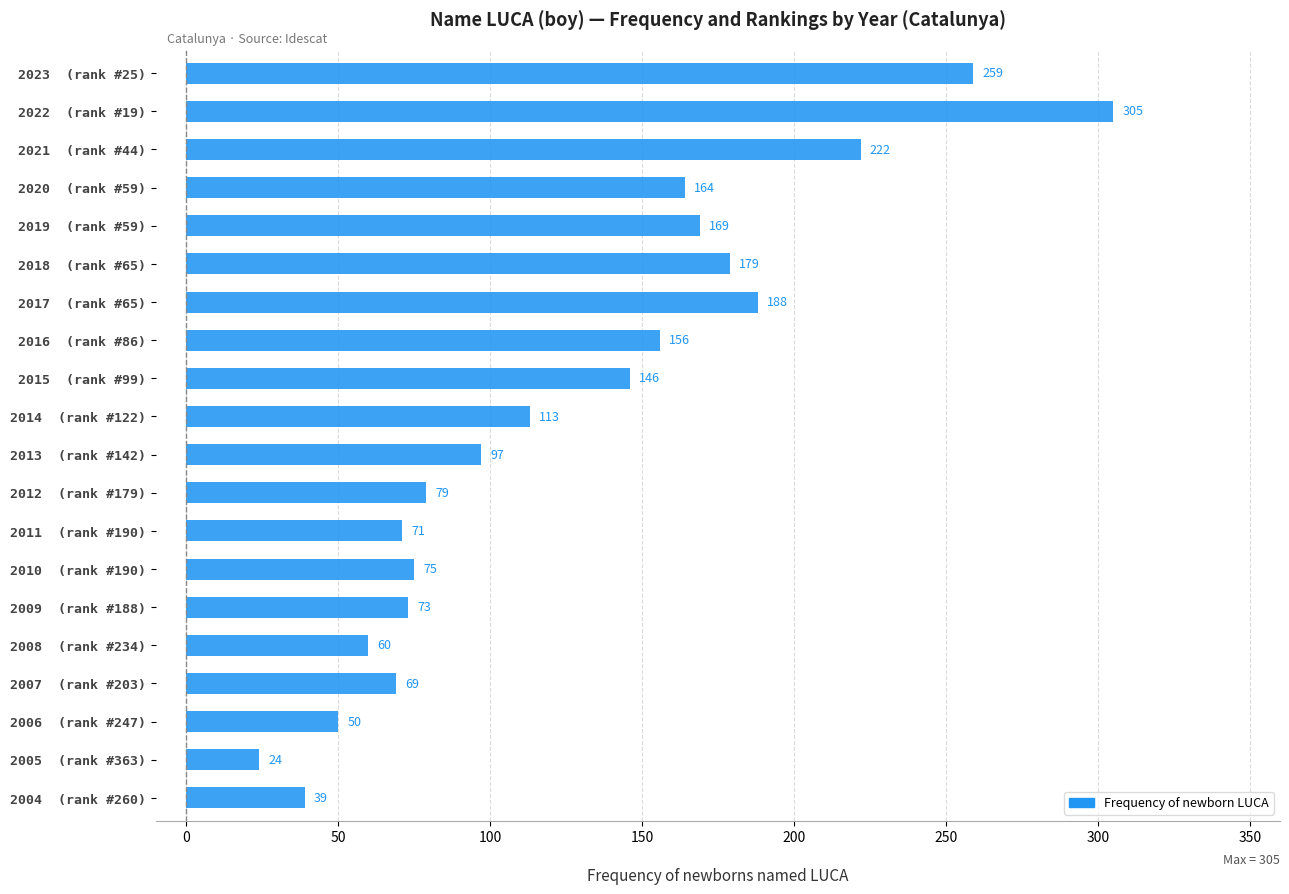

Read the value at 2019  (rank #59).

169